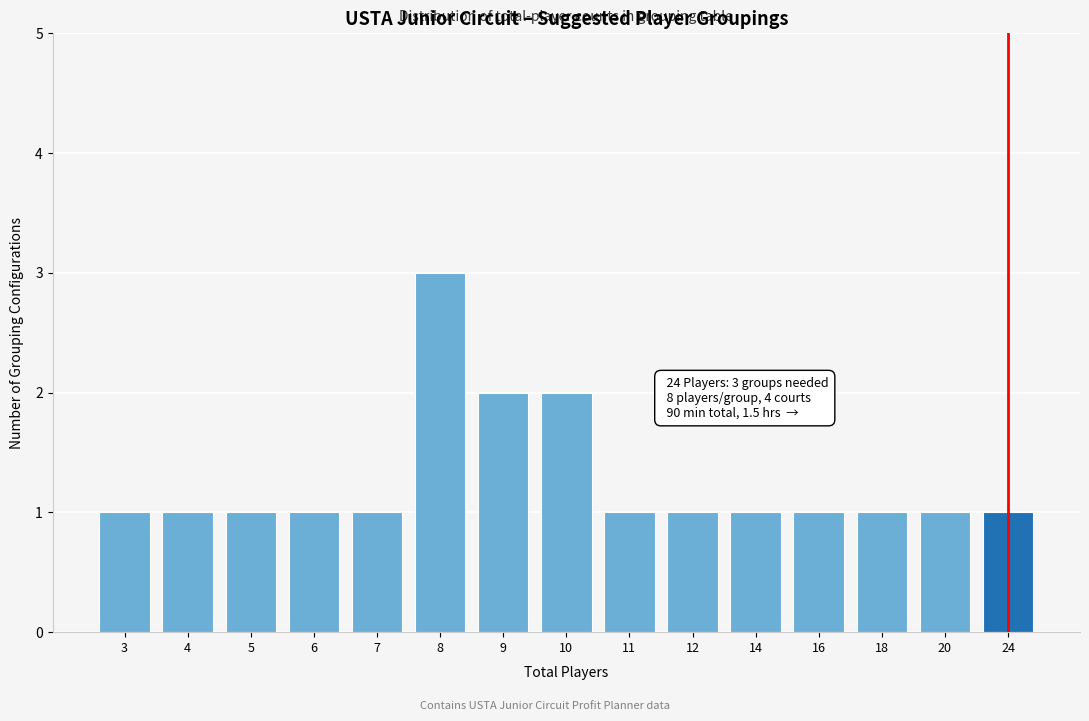

Reading left to right, extract all data points from this chart.

1	1	1	1	1	3	2	2	1	1	1	1	1	1	1